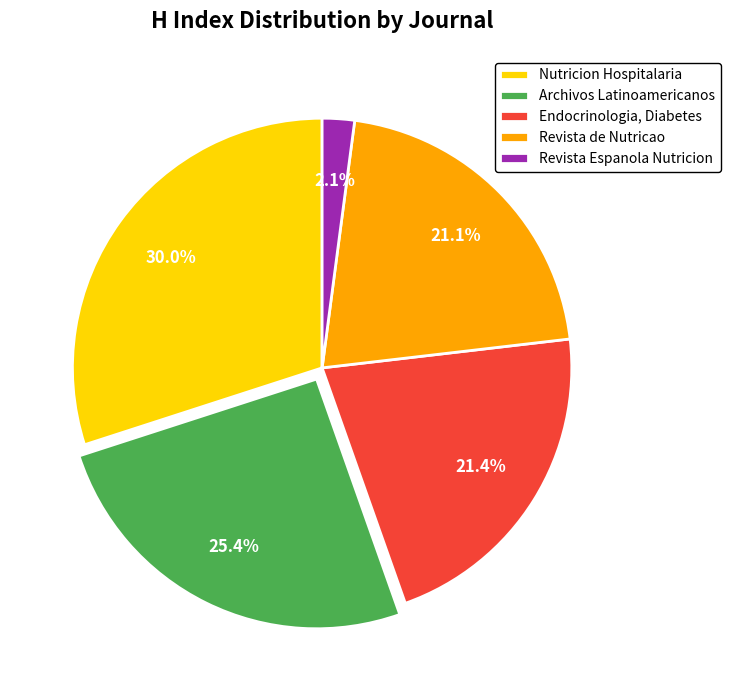

Which slice is the largest?

Nutricion Hospitalaria